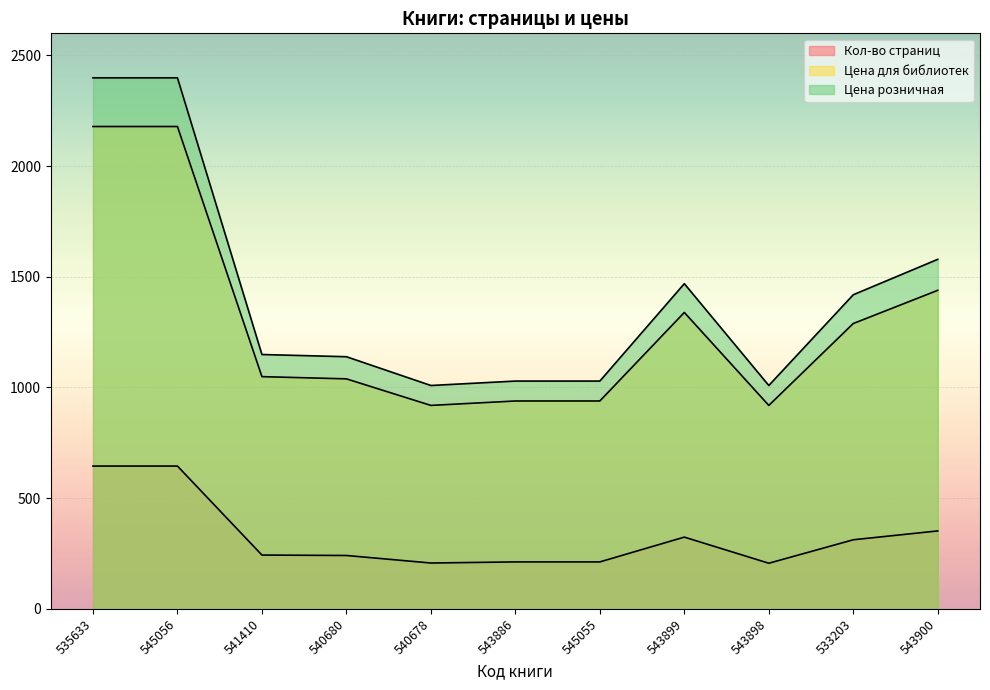

Reading left to right, transcribe all the data shown in this chart.

Кол-во страниц: 645	645	243	241	207	212	212	324	206	312	352
Цена для библиотек: 2179	2179	1049	1039	919	939	939	1339	919	1289	1439
Цена розничная: 2399	2399	1149	1139	1009	1029	1029	1469	1009	1419	1579